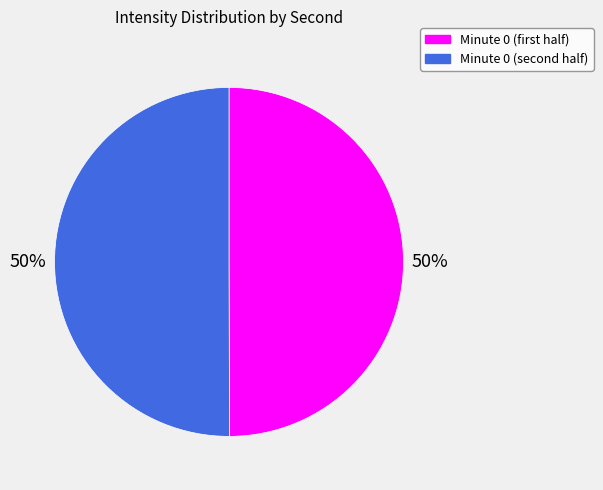

To the nearest percent, what is the average slice percentage?

50%